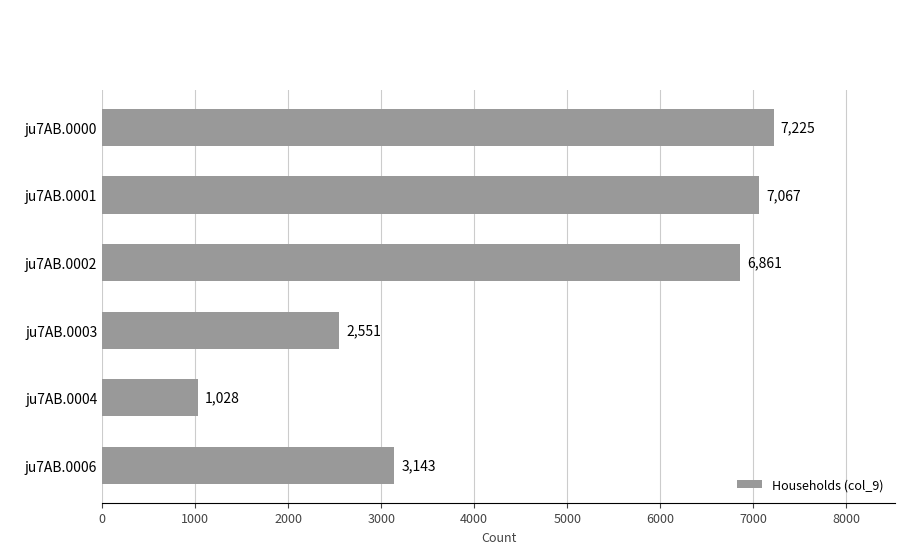

Rank the categories by value from highest to lowest.

ju7AB.0000, ju7AB.0001, ju7AB.0002, ju7AB.0006, ju7AB.0003, ju7AB.0004